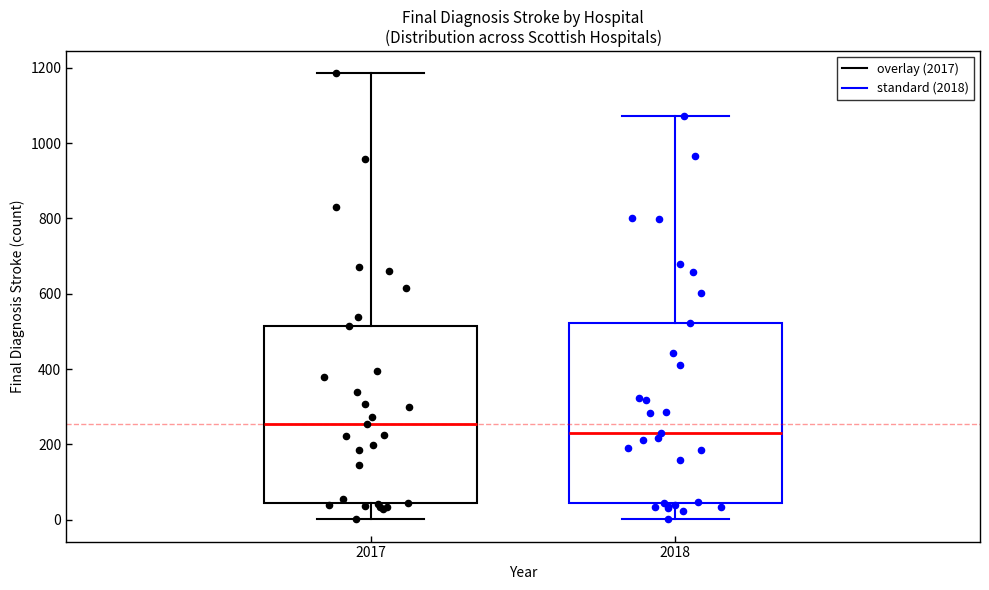

Which box's median line is the lowest?

2018